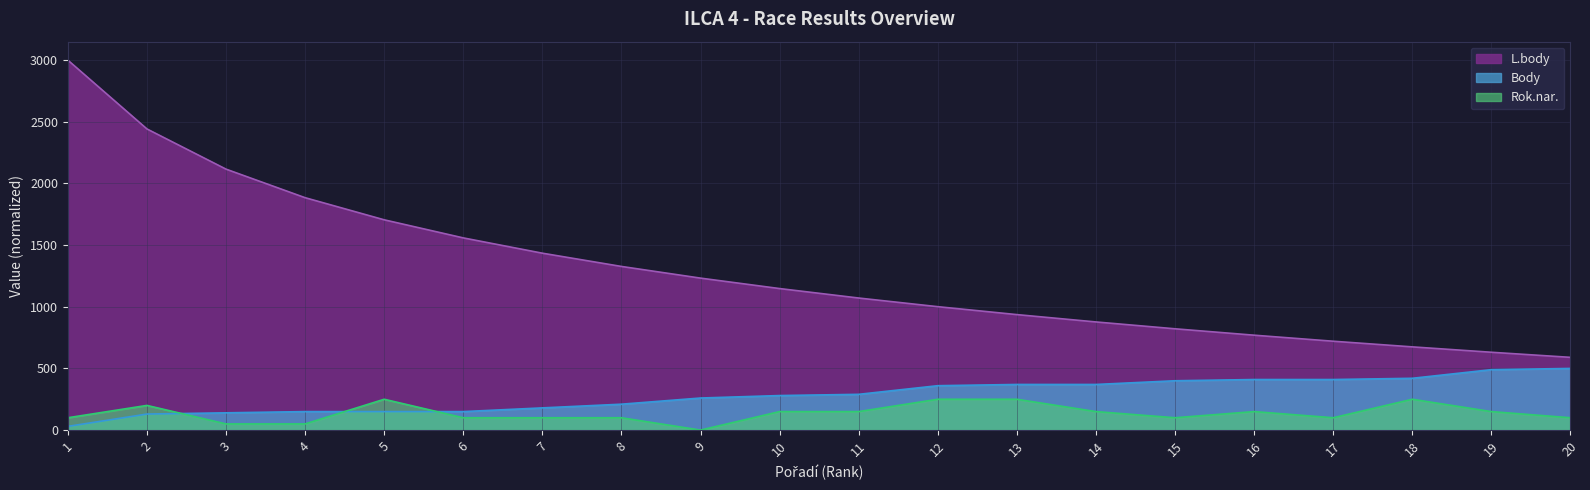

Reading left to right, extract all data points from this chart.

L.body: 1=3000.0	2=2442.2	3=2116.2	4=1884.6	5=1705.2	6=1558.6	7=1434.5	8=1327.1	9=1232.3	10=1147.7	11=1070.9	12=1000.8	13=936.5	14=877.0	15=821.4	16=769.5	17=720.6	18=674.8	19=631.1	20=589.8
Body: 1=30.0	2=130.0	3=140.0	4=150.0	5=150.0	6=150.0	7=180.0	8=210.0	9=260.0	10=280.0	11=290.0	12=360.0	13=370.0	14=370.0	15=400.0	16=410.0	17=410.0	18=420.0	19=490.0	20=500.0
Rok.nar.: 1=100.0	2=200.0	3=50.0	4=50.0	5=250.0	6=100.0	7=100.0	8=100.0	9=0.0	10=150.0	11=150.0	12=250.0	13=250.0	14=150.0	15=100.0	16=150.0	17=100.0	18=250.0	19=150.0	20=100.0